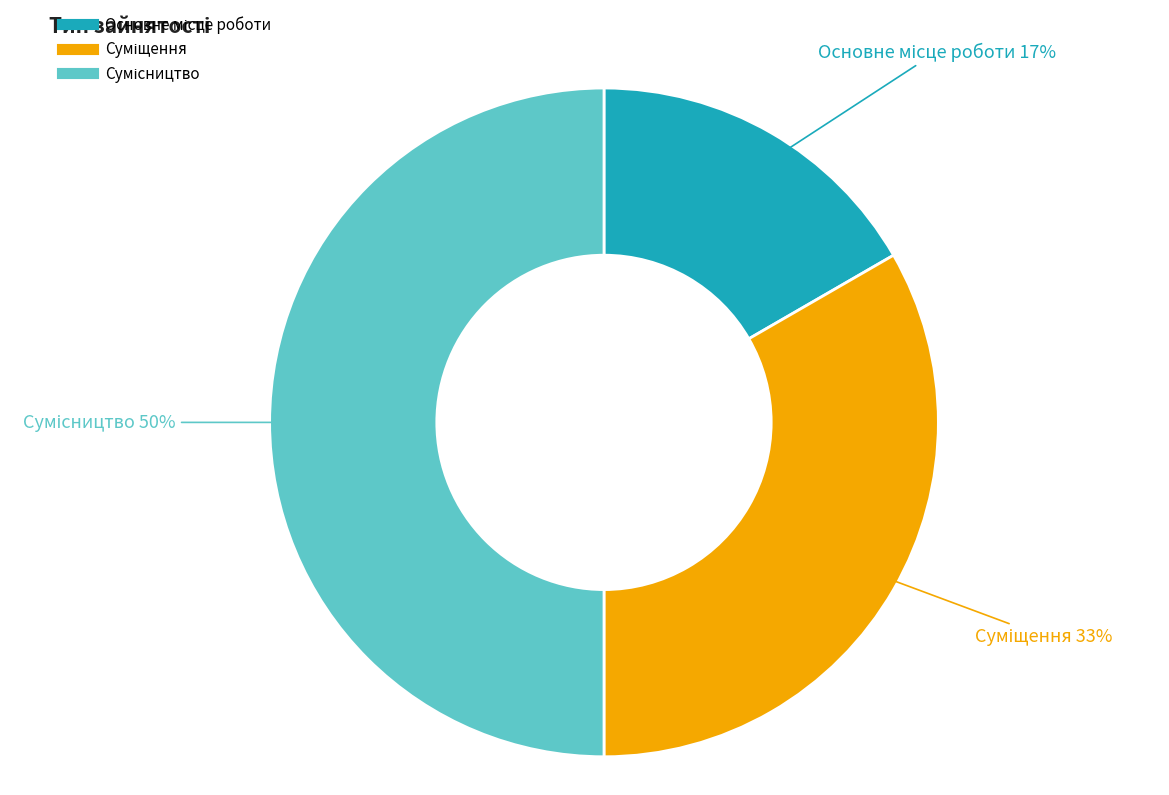

To the nearest percent, what is the difference between the largest and smallest slice percentages?

33%